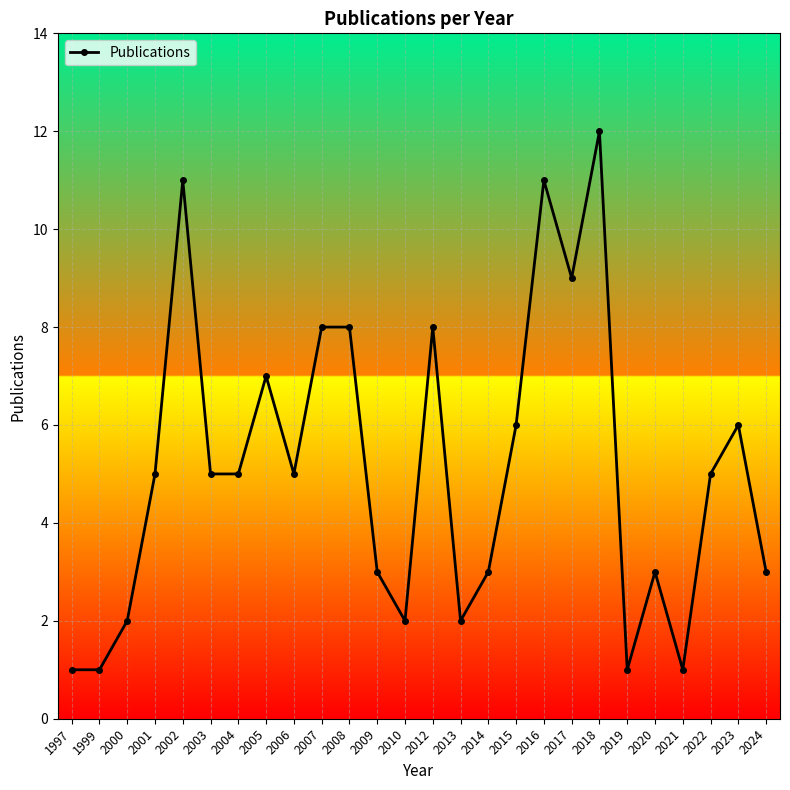

What value does the data have at 2002?

11